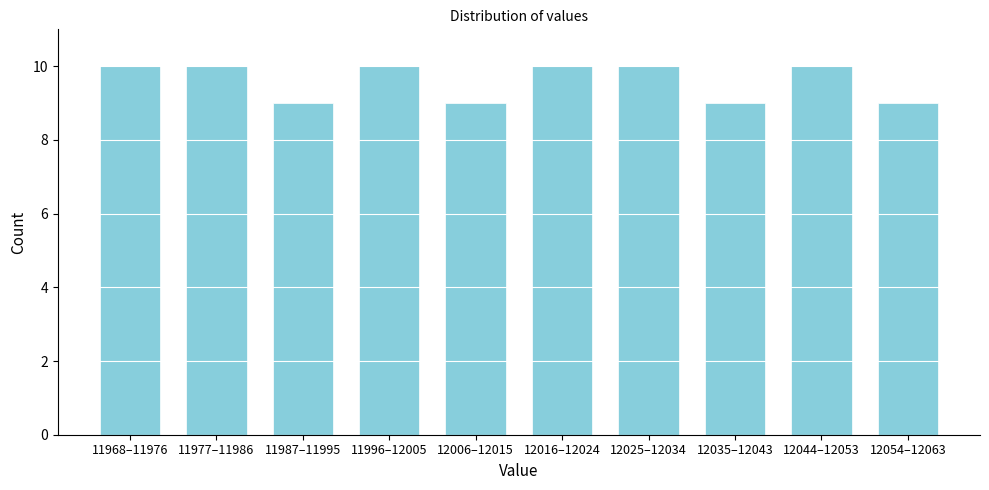

Reading left to right, transcribe all the data shown in this chart.

10	10	9	10	9	10	10	9	10	9